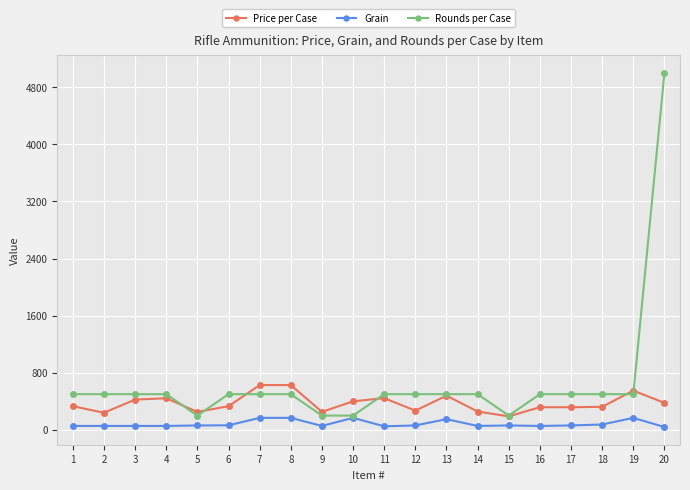

True or false: Price per Case and Grain cross at least once.

False